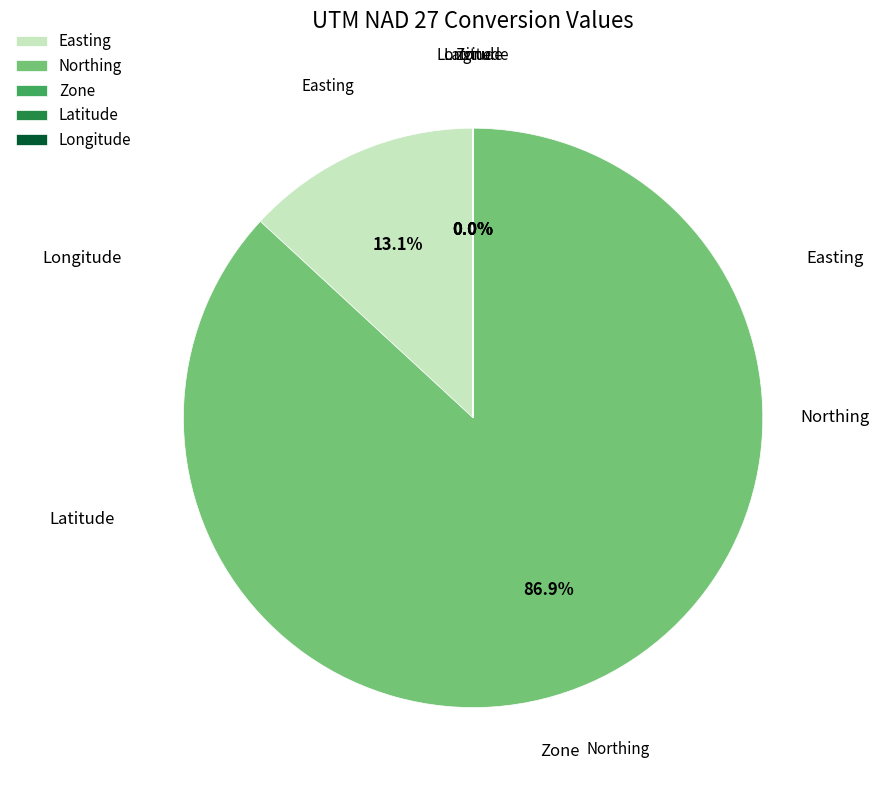

Which category has the biggest portion of the pie?

Northing